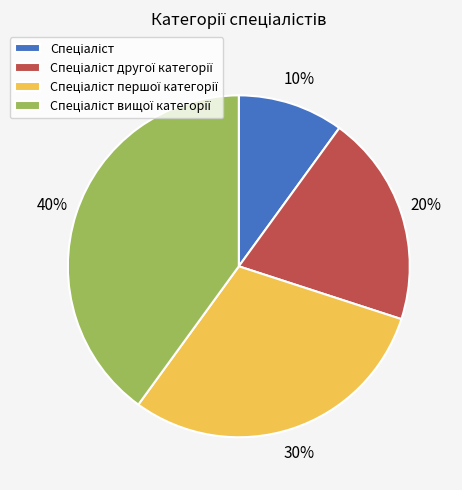

To the nearest percent, what is the average slice percentage?

25%